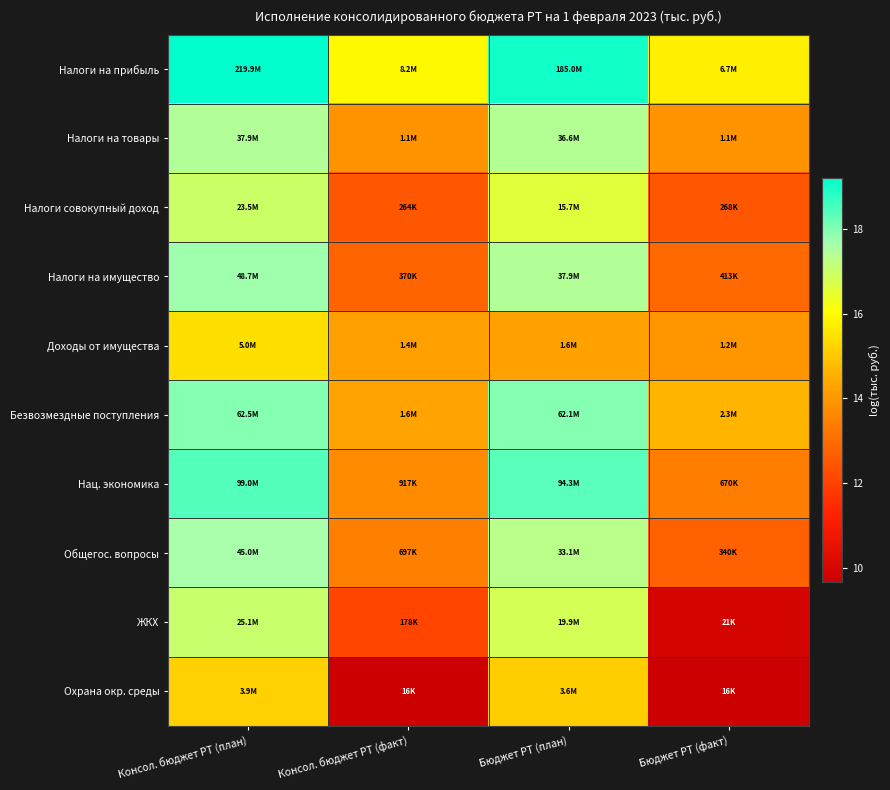

What is the difference between the highest and lowest values at Консол. бюджет РТ (факт)?

6.2